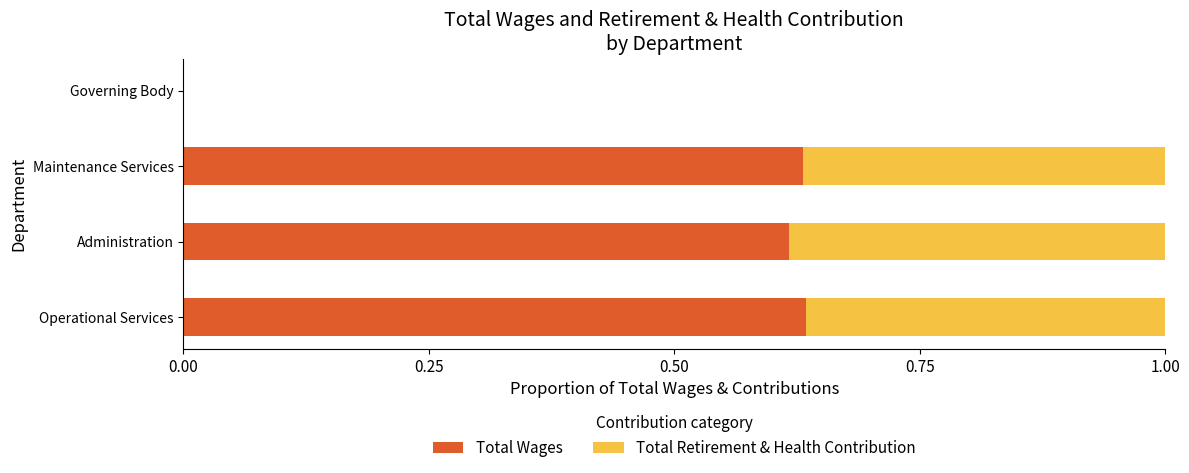

The value of Total Wages at Operational Services is 1.0. True or false?

False